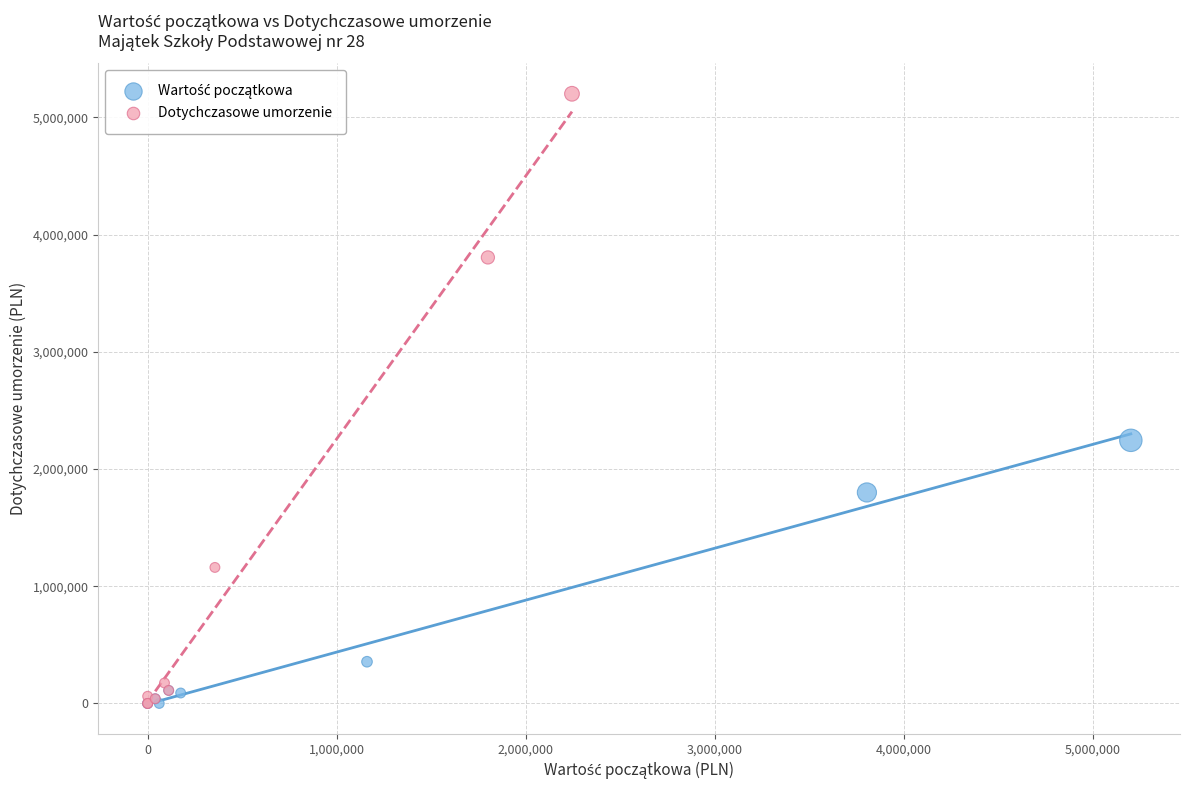

Which series contains the highest Y value?

Dotychczasowe umorzenie